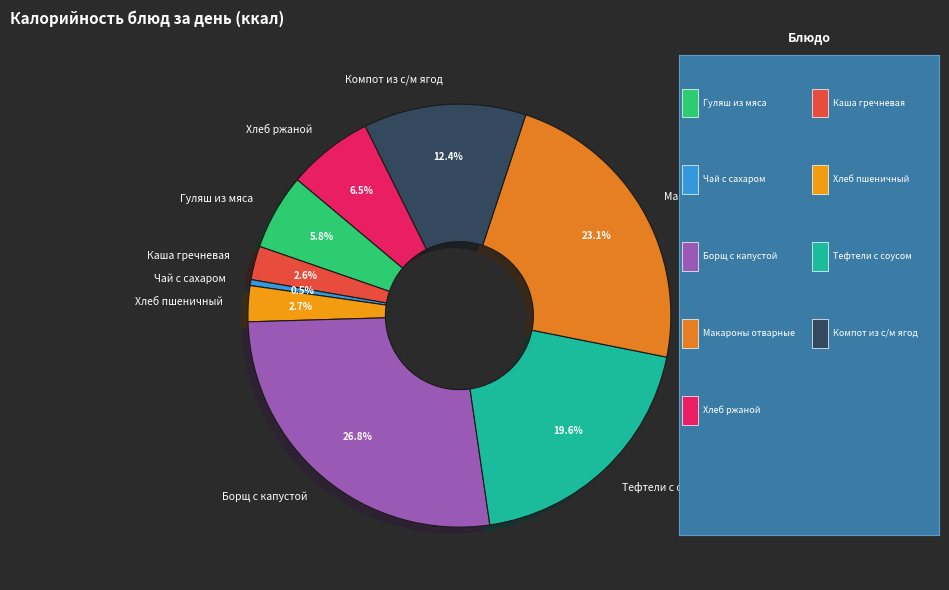

To the nearest percent, what is the difference between the largest and smallest slice percentages?

26%